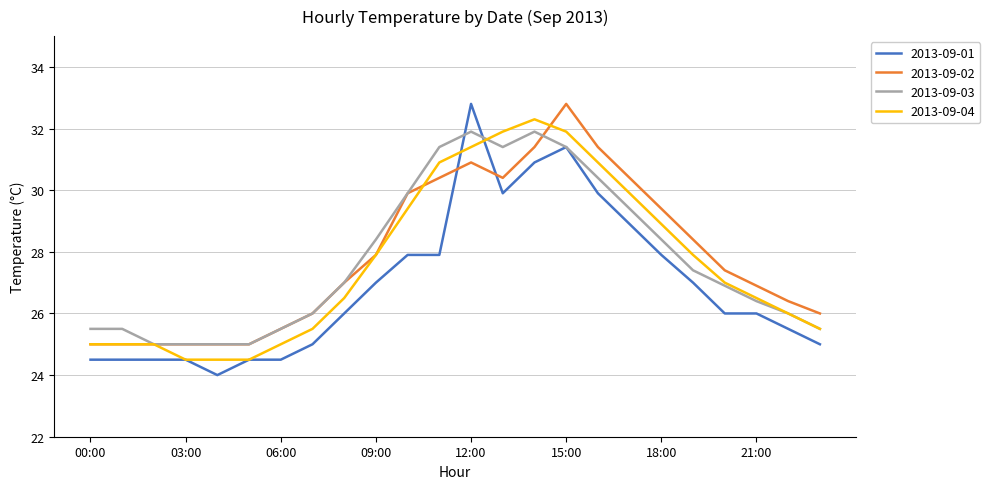

Which series has the widest spread of values?

2013-09-01